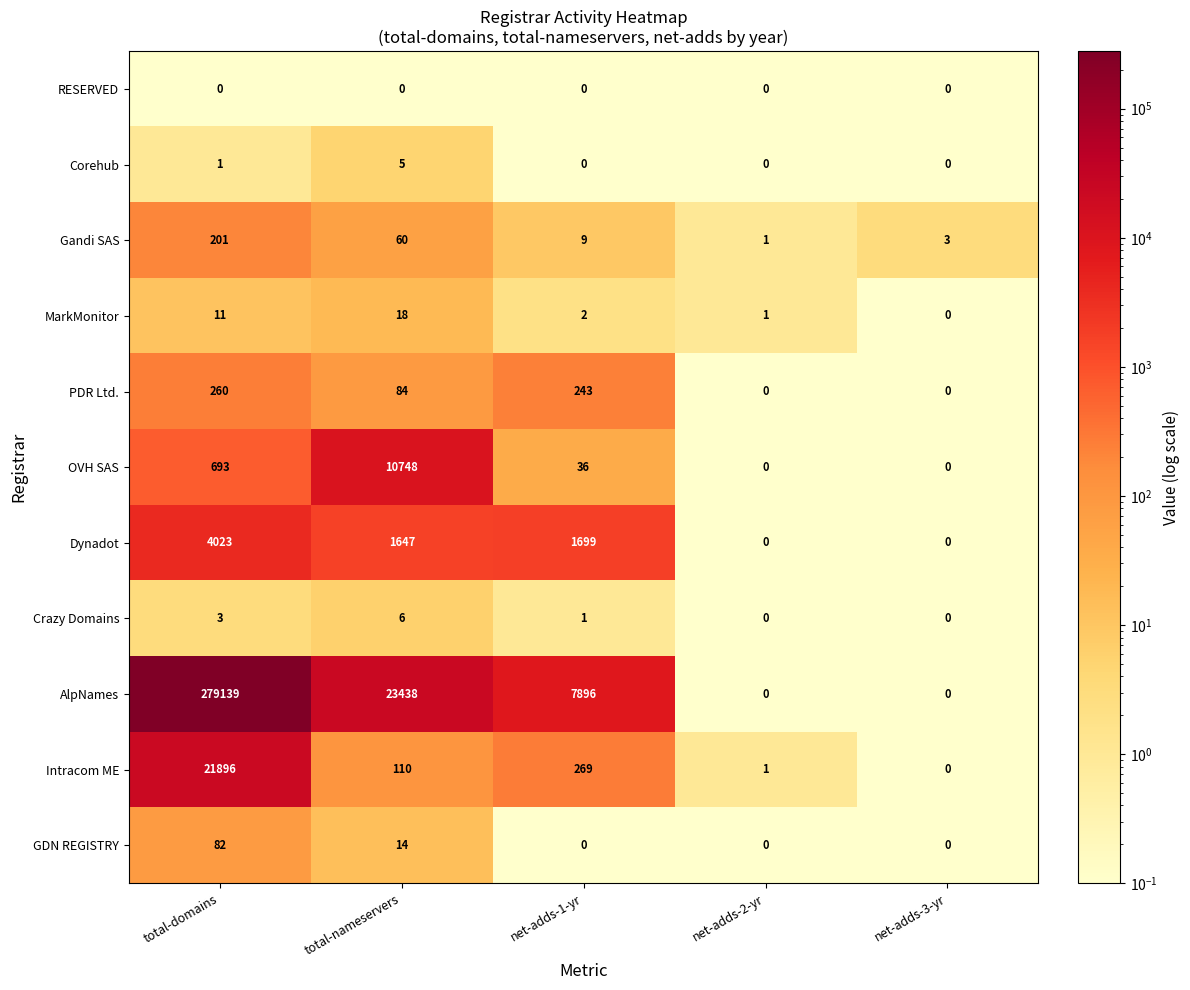

Where is MarkMonitor nearest to the value 9?

total-domains